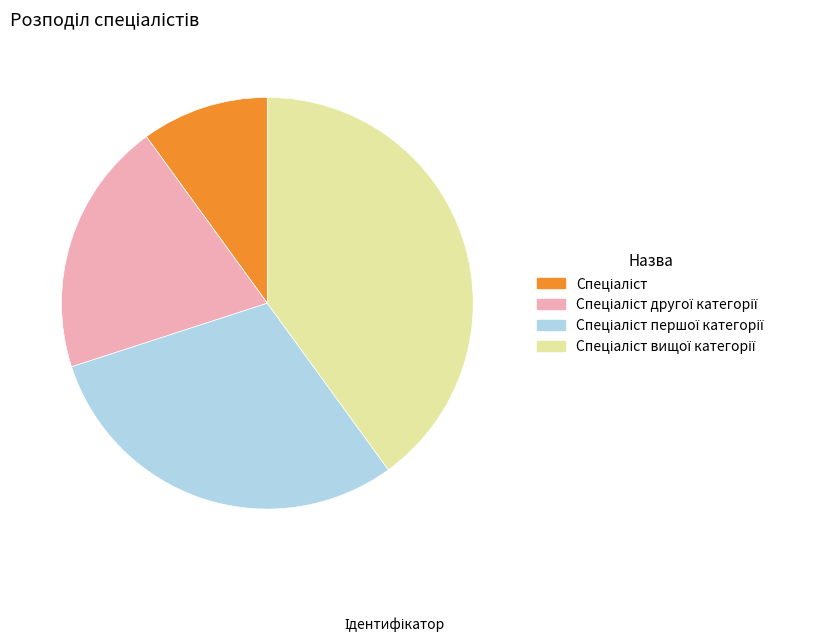

Is there a majority slice in this chart?

No